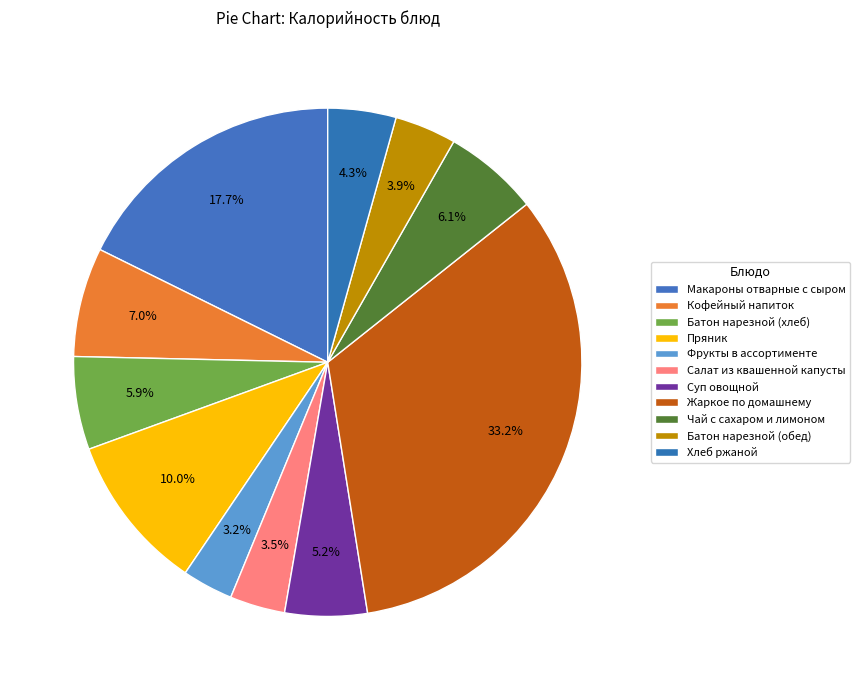

How many slices are in this pie chart?

11